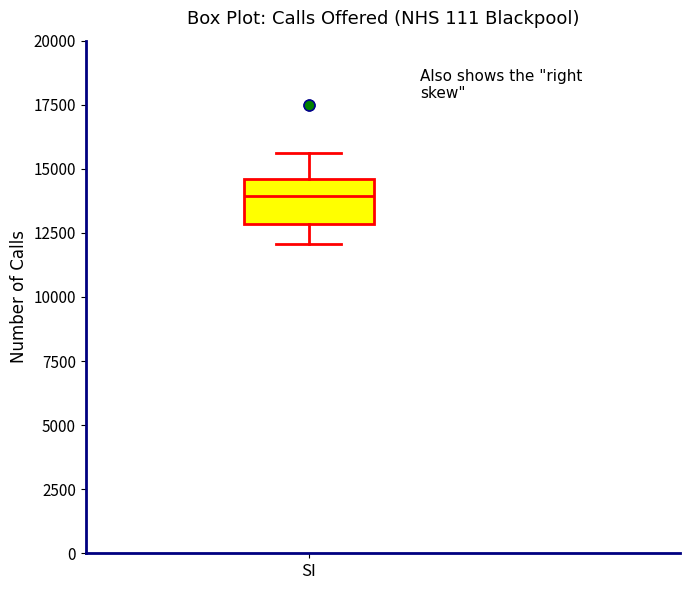

Read this box plot against the y-axis: the position of the median line, the range covered by the box, and the ends of both whiskers. The values are not printed on the chart, so give them approximately, as read against the axis.

median 14000, box 13000 to 14500, whiskers 12000 to 15500